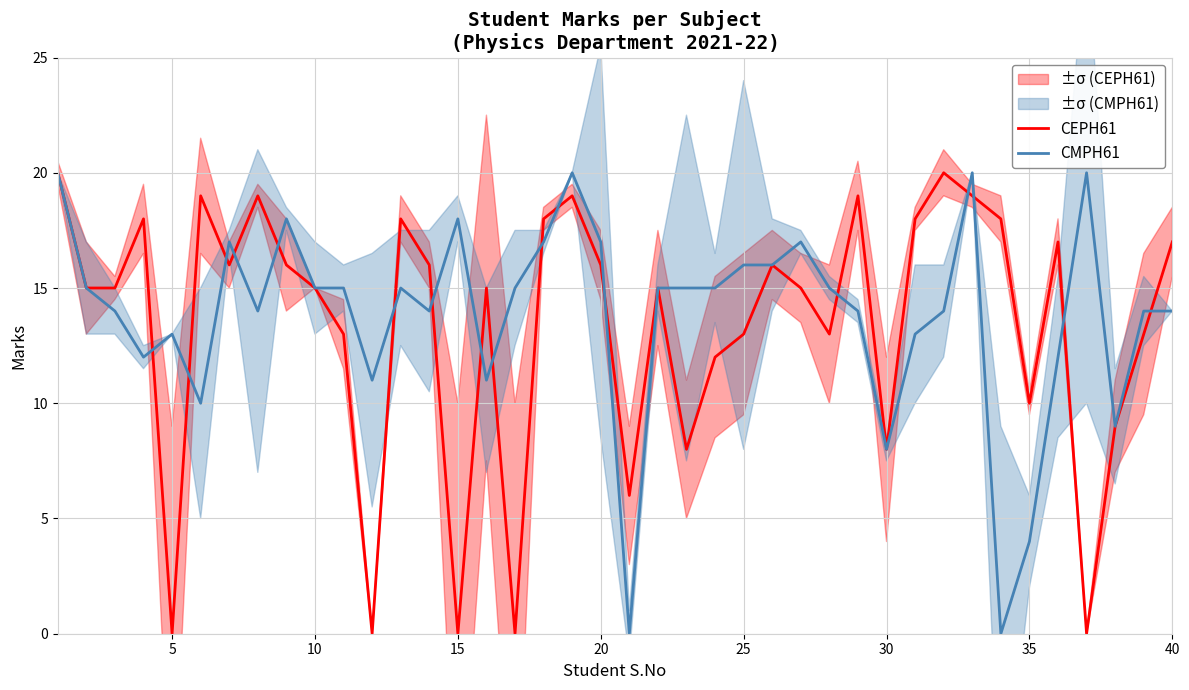

How many times do CEPH61 and CMPH61 cross each other?

17